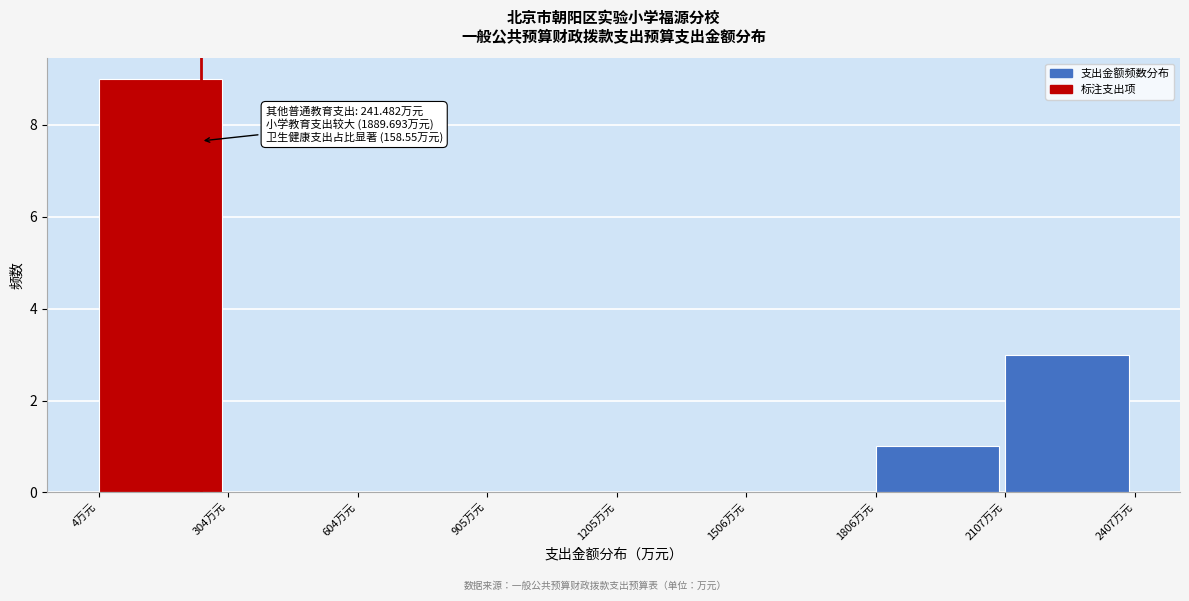

Over which range of the x-axis is the bar tallest?

0 to 300